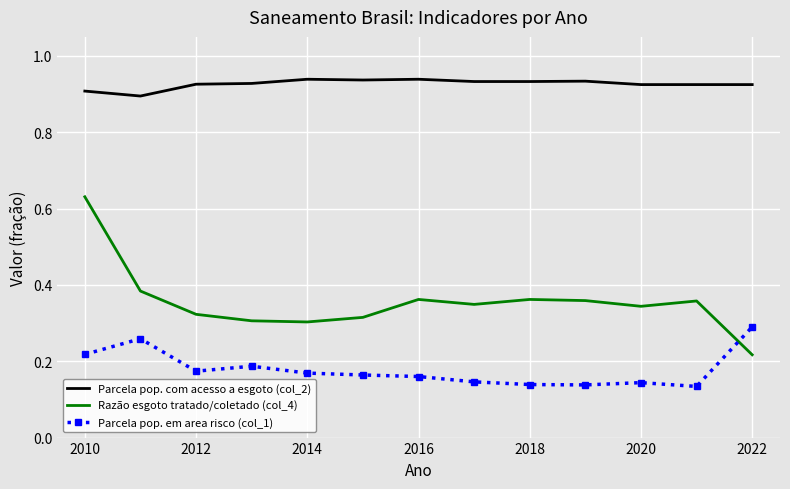

List the series in order of their peak value, highest first.

Parcela pop. com acesso a esgoto (col_2), Razão esgoto tratado/coletado (col_4), Parcela pop. em area risco (col_1)